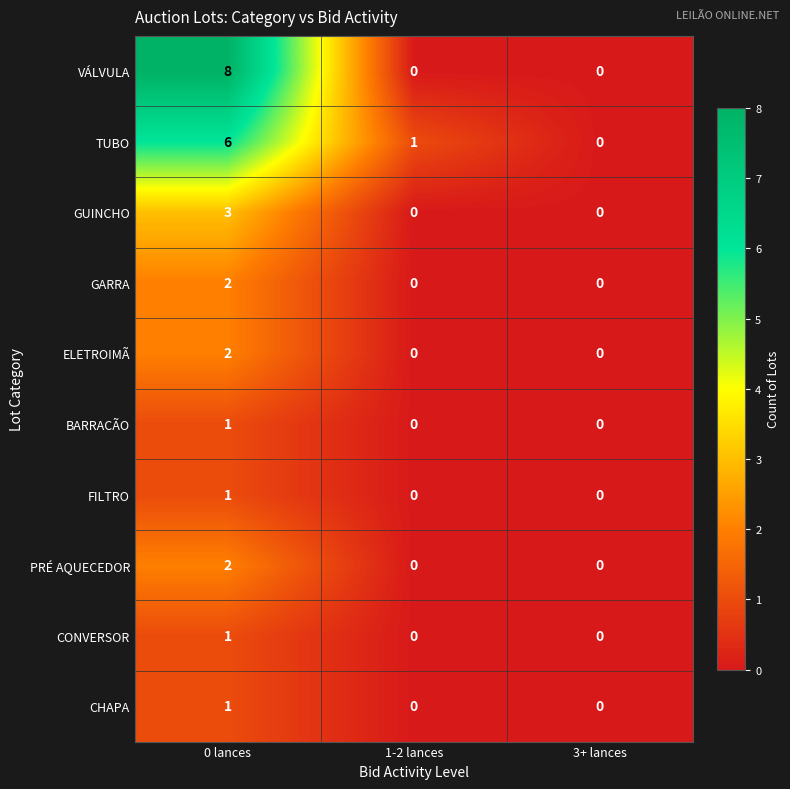

Which series has the largest total across all categories?

VÁLVULA